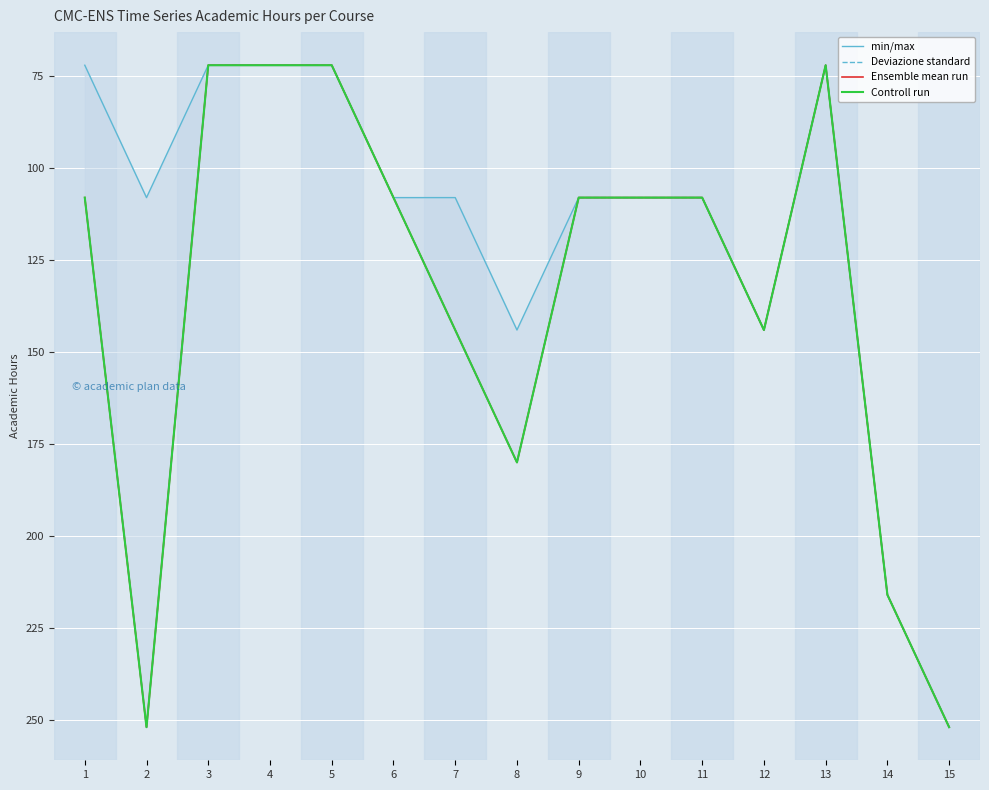

What is the difference between the maximum and minimum values in the Deviazione standard series?

180